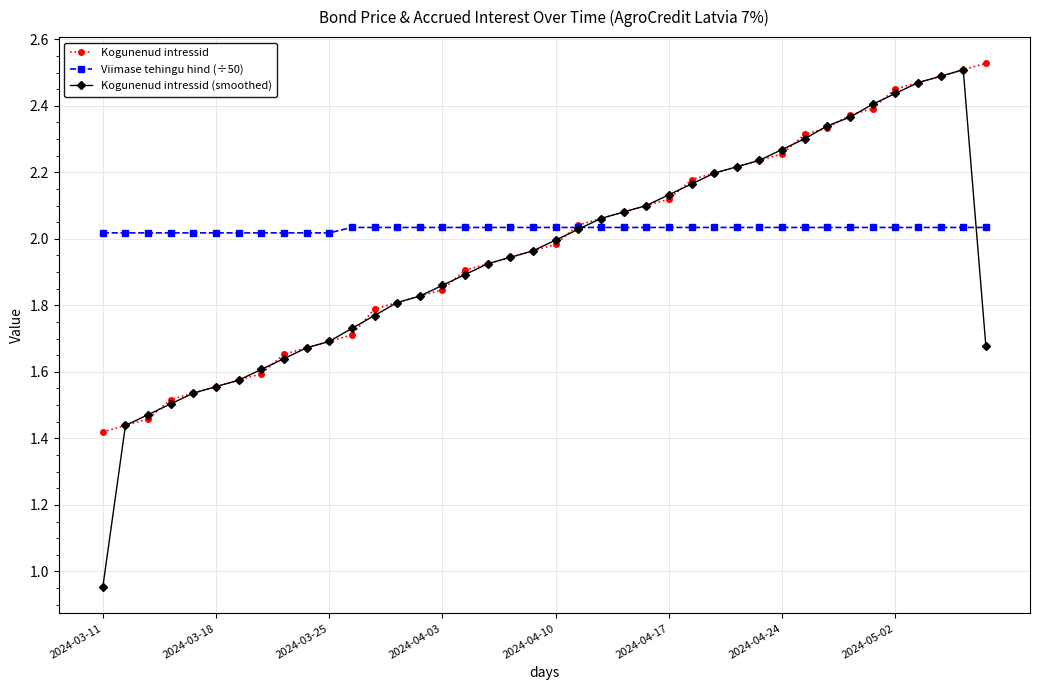

Which series has the widest spread of values?

Kogunenud intressid (smoothed)